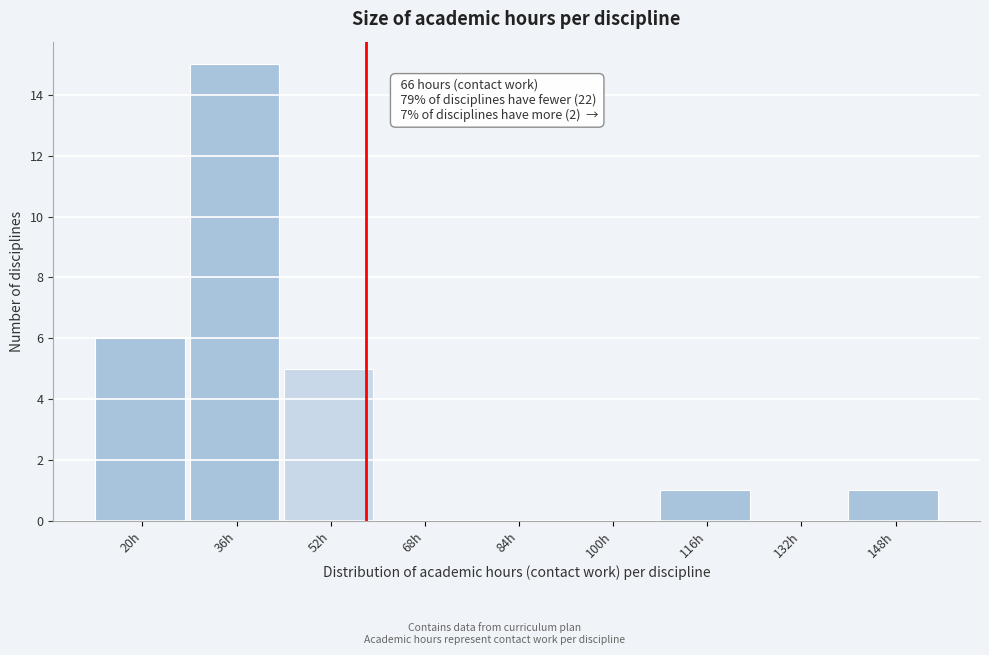

Reading right to left, extract all data points from this chart.

148h=1	132h=0	116h=1	100h=0	84h=0	68h=0	52h=5	36h=15	20h=6